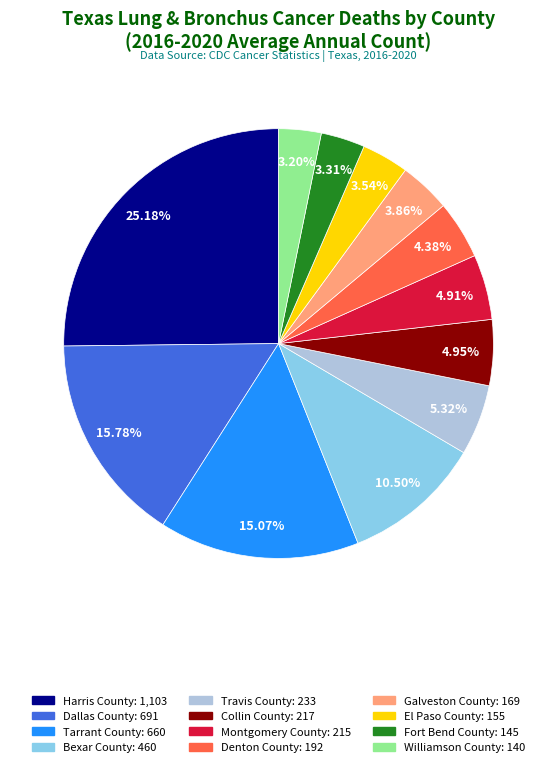

Is it true that Bexar County is 1% of the pie?

False